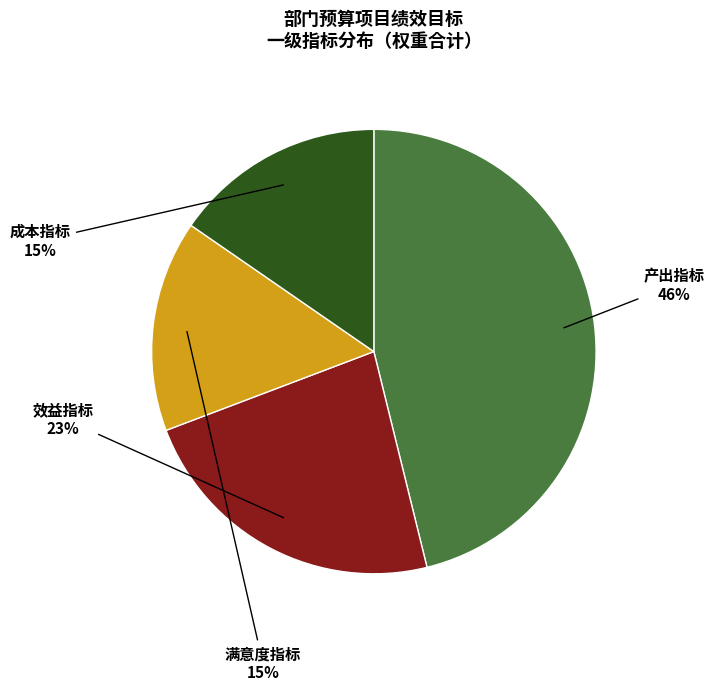

To the nearest percent, what is the difference between the largest and smallest slice percentages?

31%